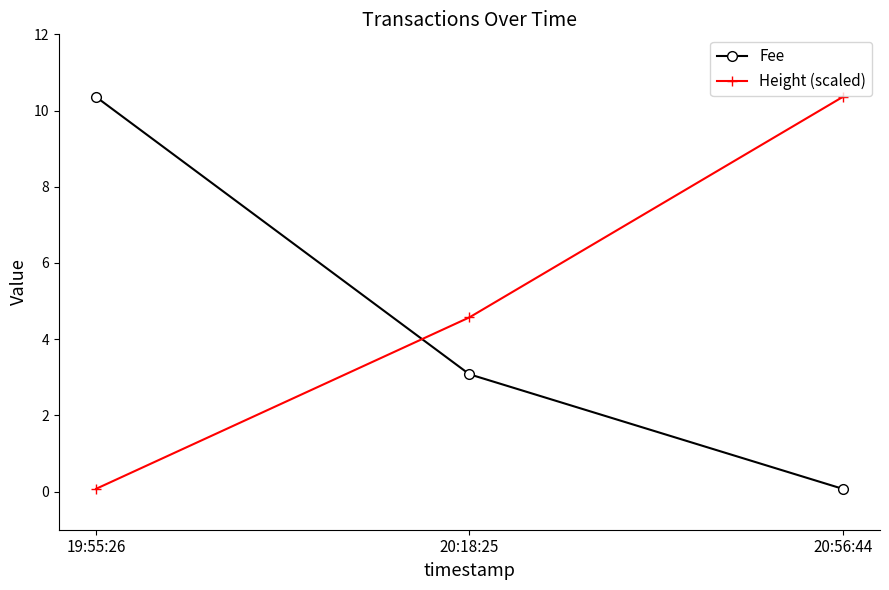

True or false: Height (scaled) has a value of 4.6 at 20:18:25.

True